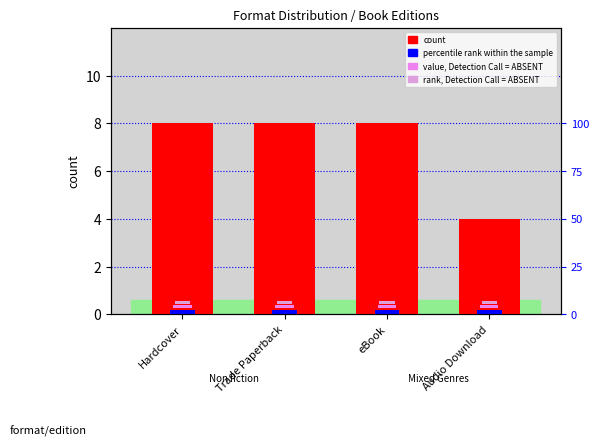

Is the value of count at Audio Download greater than the value of percentile rank within the sample at Trade Paperback?

Yes